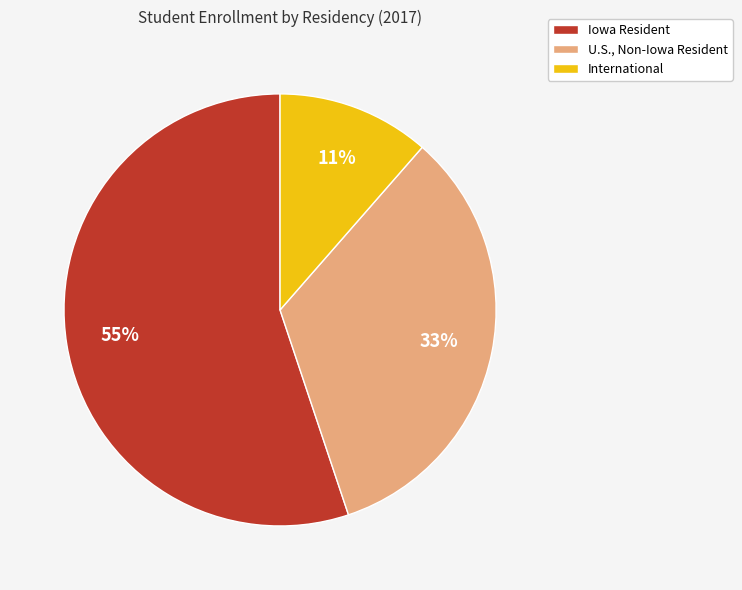

Combined, do Iowa Resident and International account for over 50%?

Yes